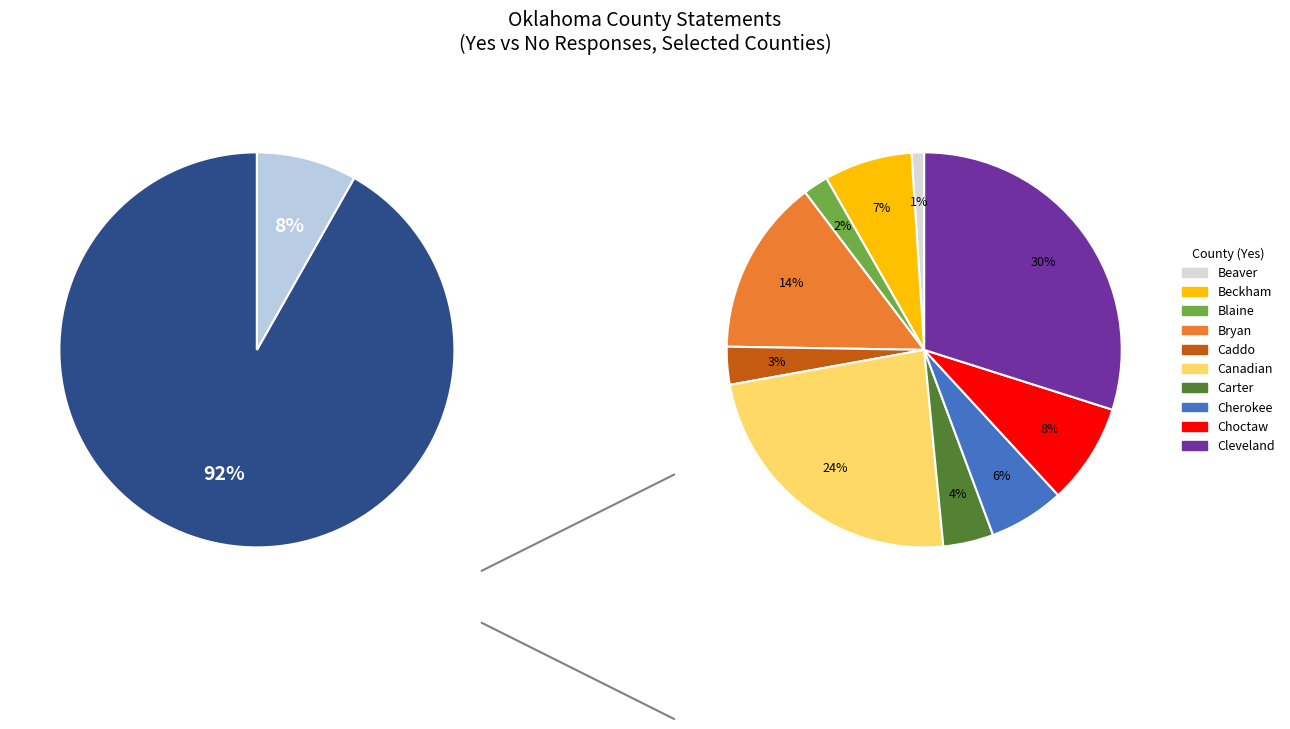

To the nearest percent, what is the difference between the yes_values and 10 slice percentages?

4%